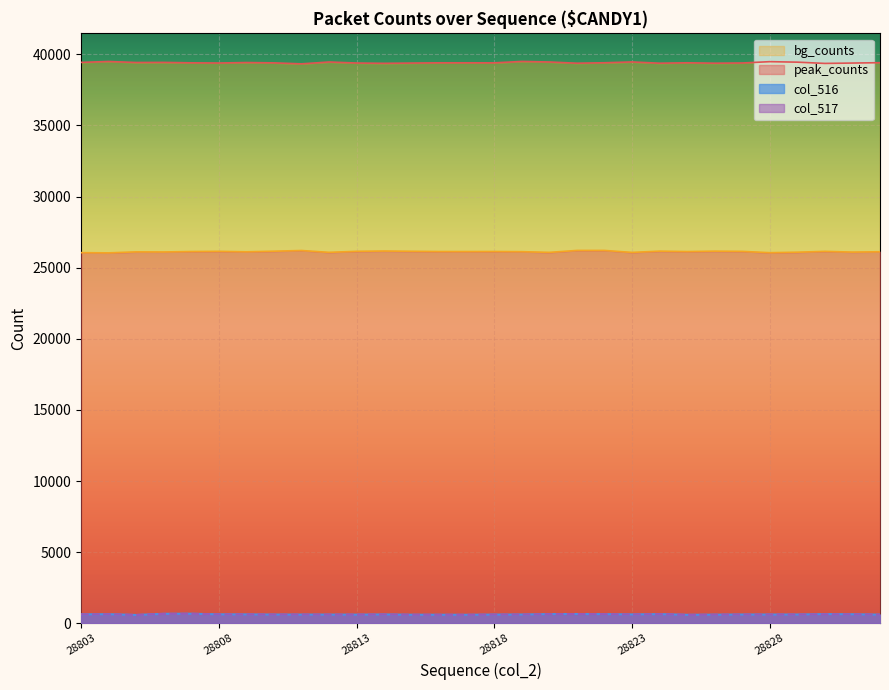

Which series has the largest range (max minus min)?

col_516